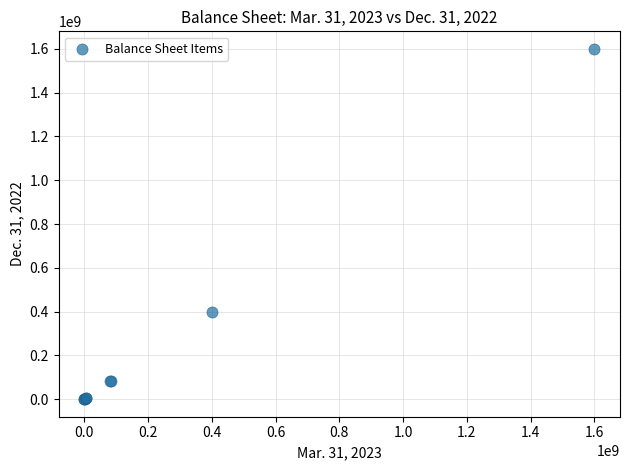

What Y value in the scatter plot is closest to 800000000?

400000000.0